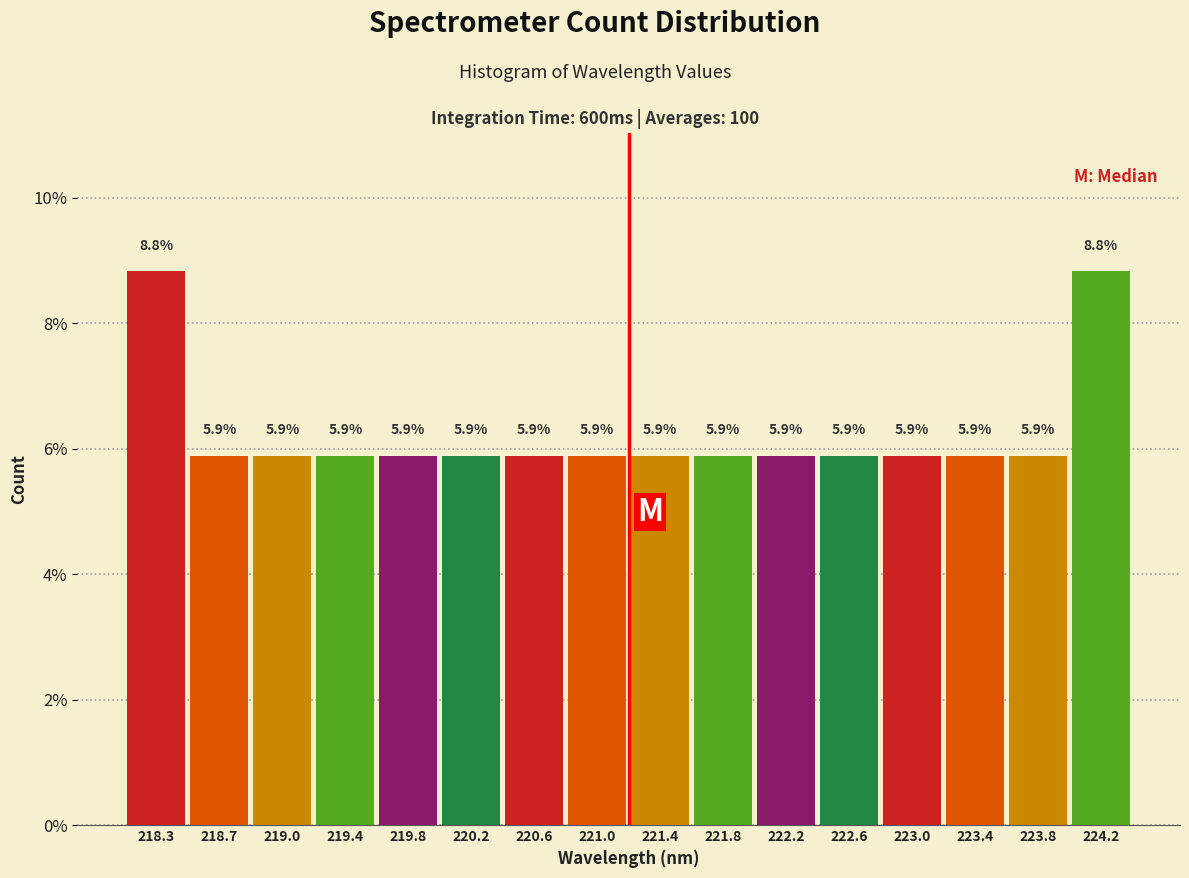

Reading left to right, transcribe this chart: for each bar, give the range it covers on the x-axis and its height. The bar edges are not printed on the chart, so give them approximately, as read against the axis.

218.05 to 218.45: 8.8
218.45 to 218.85: 5.9
218.85 to 219.25: 5.9
219.25 to 219.65: 5.9
219.65 to 220.05: 5.9
220.05 to 220.40: 5.9
220.40 to 220.80: 5.9
220.80 to 221.20: 5.9
221.20 to 221.60: 5.9
221.60 to 222.00: 5.9
222.00 to 222.40: 5.9
222.40 to 222.80: 5.9
222.80 to 223.20: 5.9
223.20 to 223.55: 5.9
223.55 to 223.95: 5.9
223.95 to 224.35: 8.8